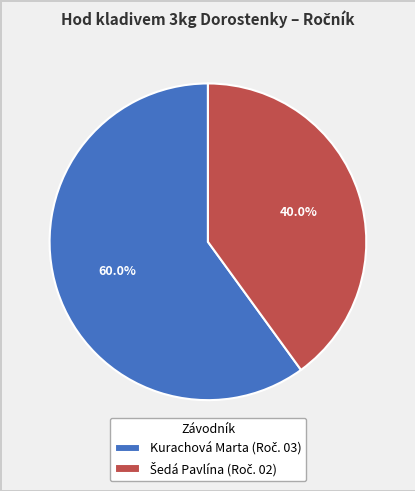

Does any single category account for the majority?

Yes